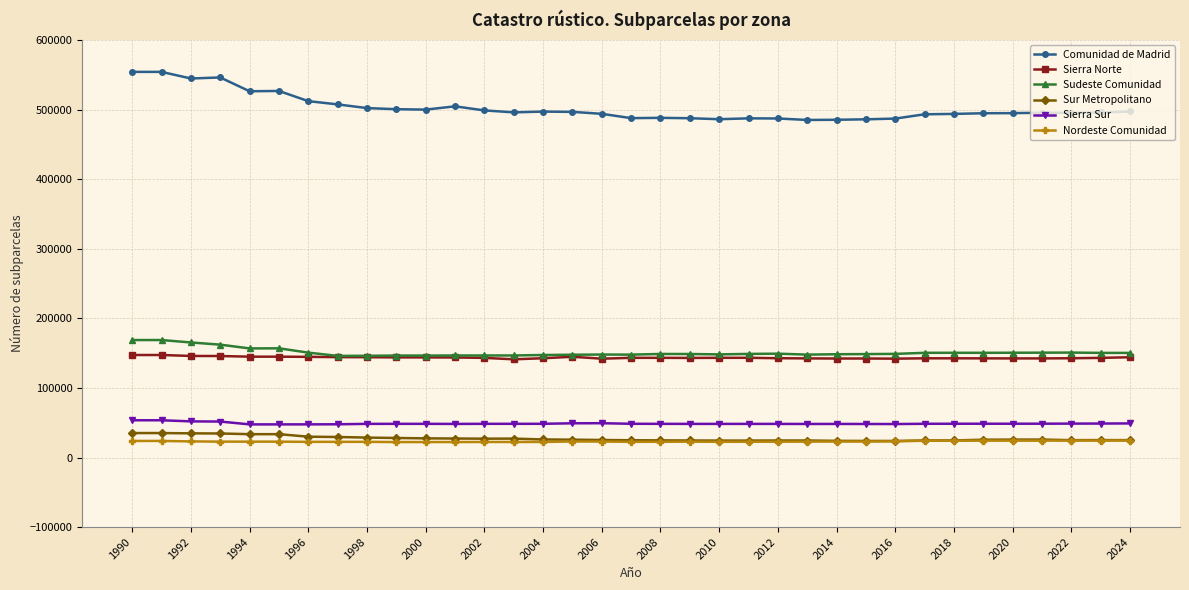

What is the value of the Sudeste Comunidad point at the 21st from the left?

148286